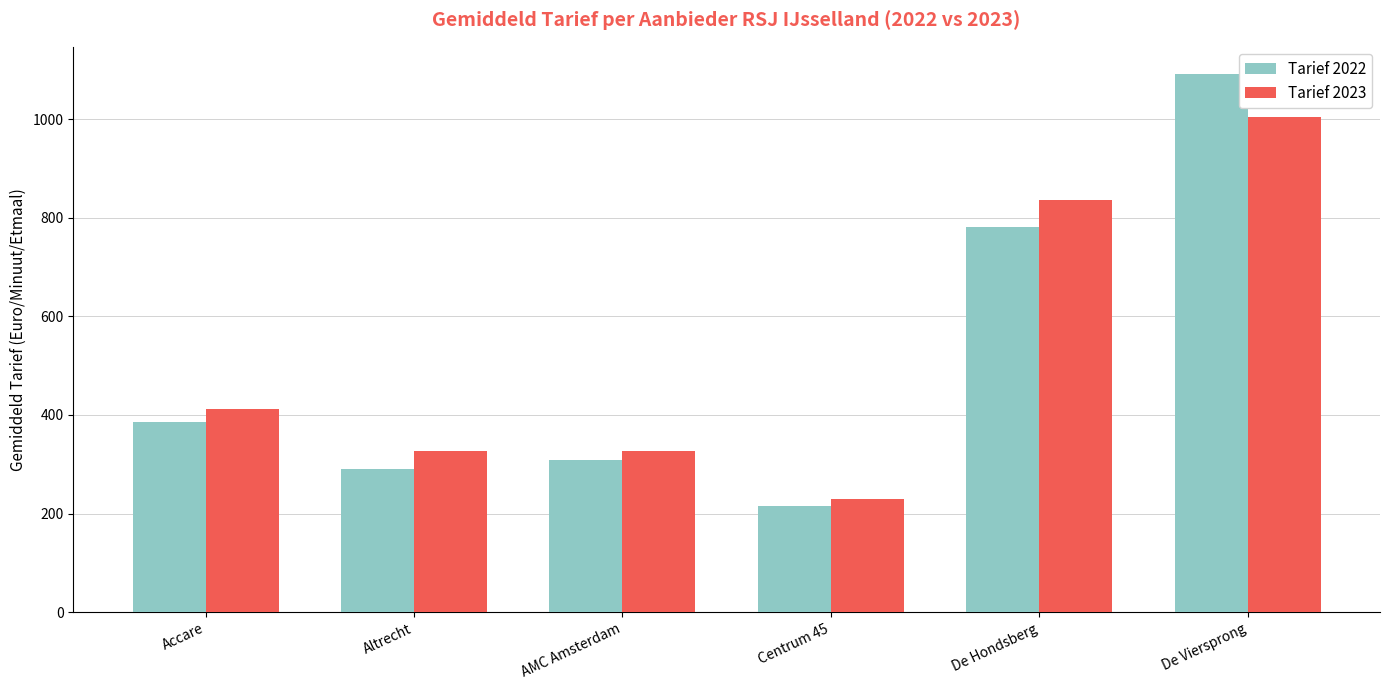

List the labels in order of Tarief 2022 value, largest first.

De Viersprong, De Hondsberg, Accare, AMC Amsterdam, Altrecht, Centrum 45